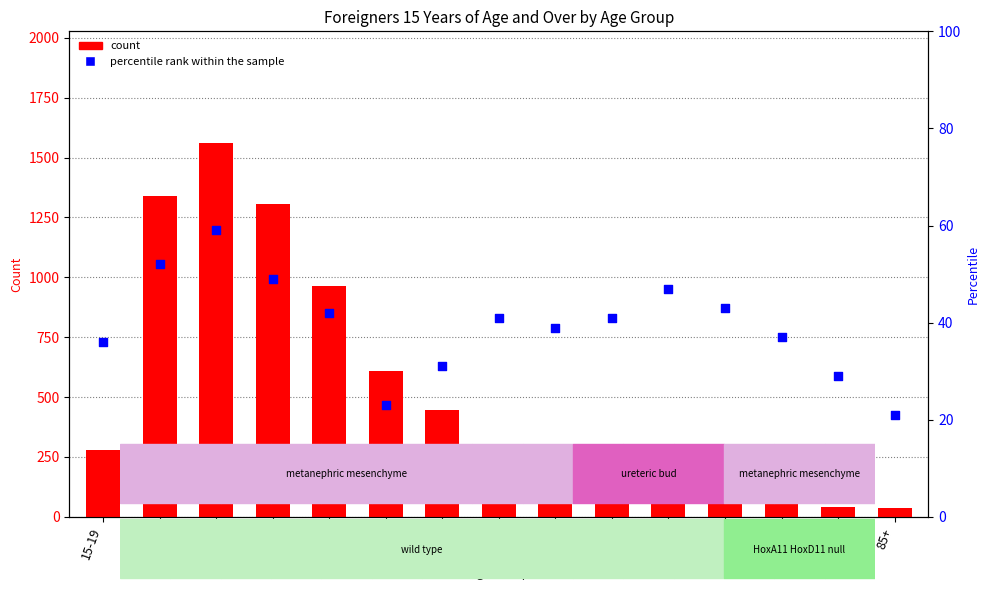

Which series has the largest total across all categories?

count